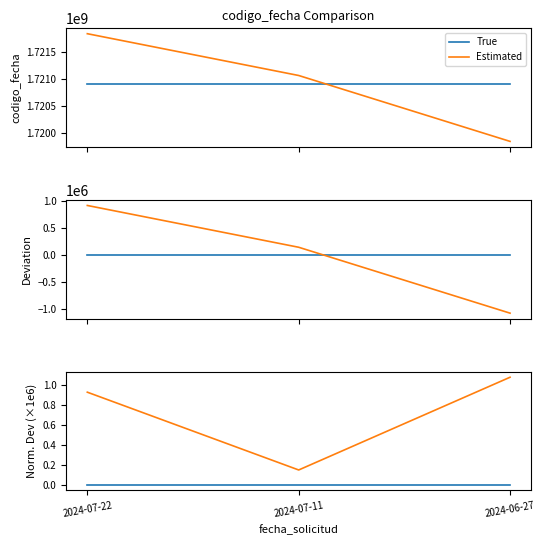

At how many categories does at least one series exceed 0?

3